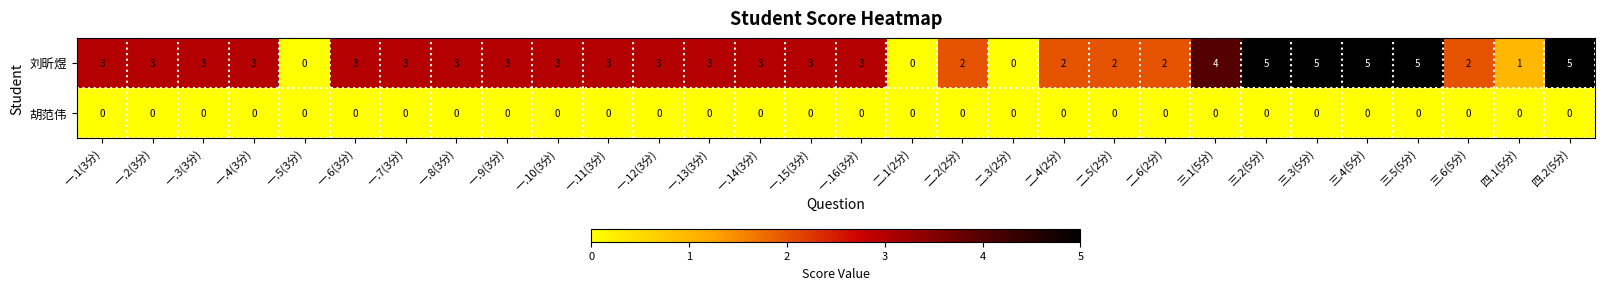

The value of 胡范伟 at 一.15(3分) is 0. True or false?

True